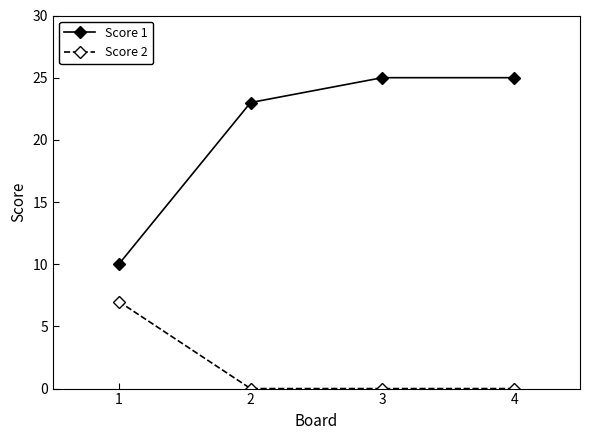

What is the value of the Score 1 point at the 3rd from the left?

25